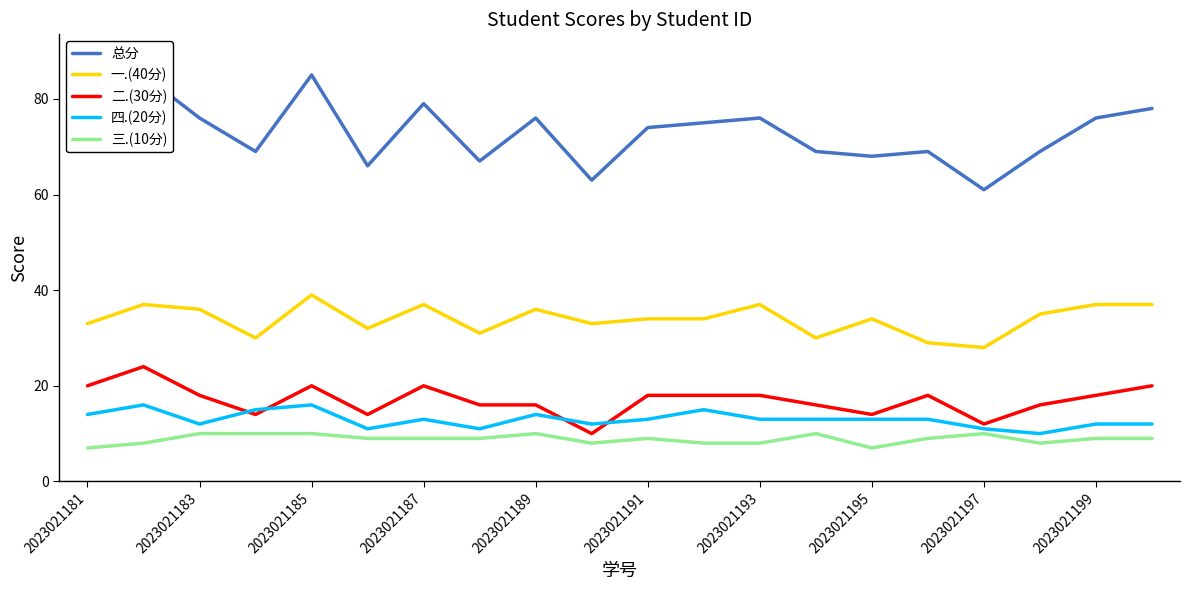

Which series has the largest total across all categories?

总分